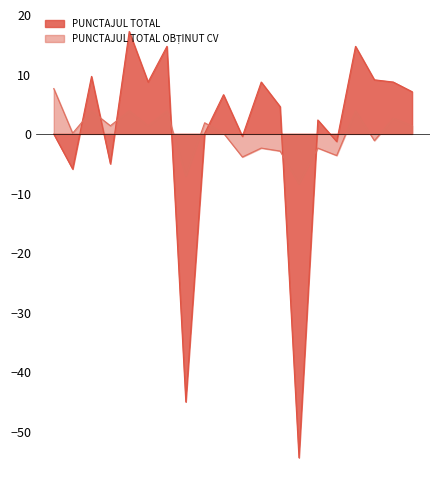

What is the sum of the PUNCTAJUL TOTAL values at 3 and 17?

24.4